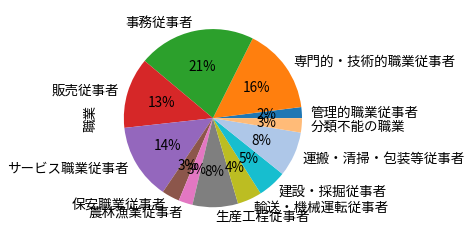

Which category has the biggest portion of the pie?

事務従事者